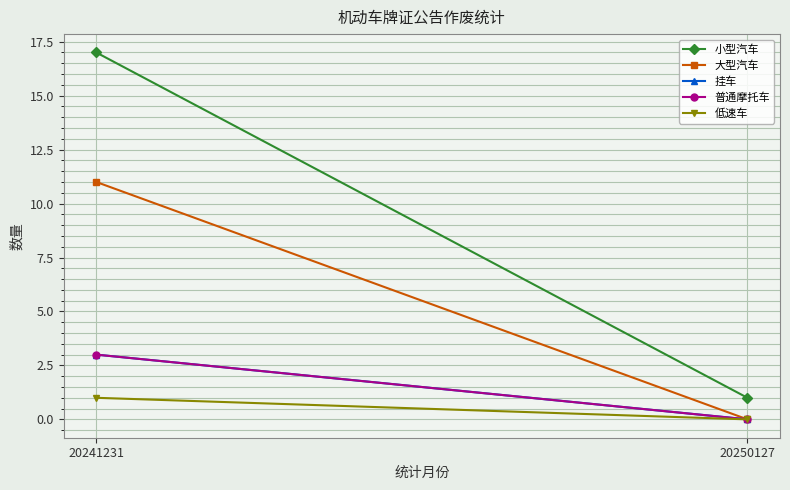

Which category has the lowest value in the 挂车 series?

20250127